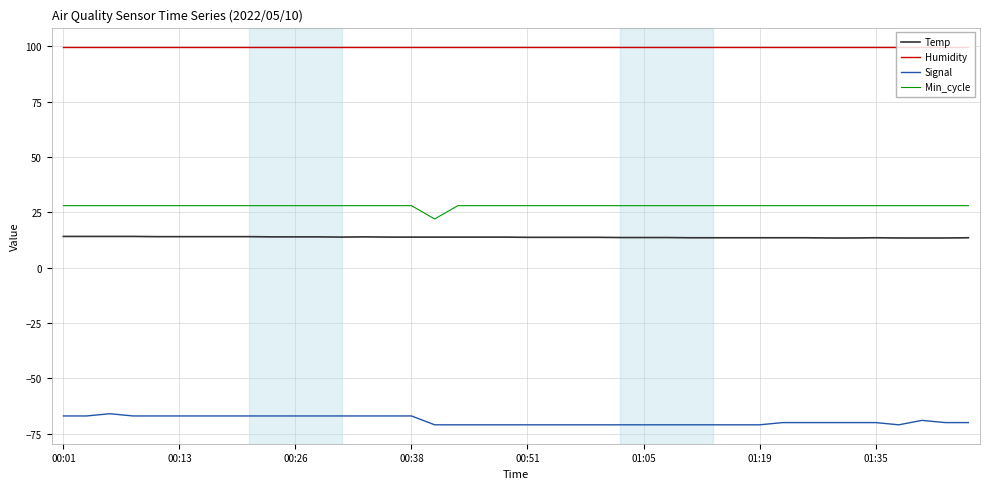

True or false: Min_cycle and Temp cross at least once.

False